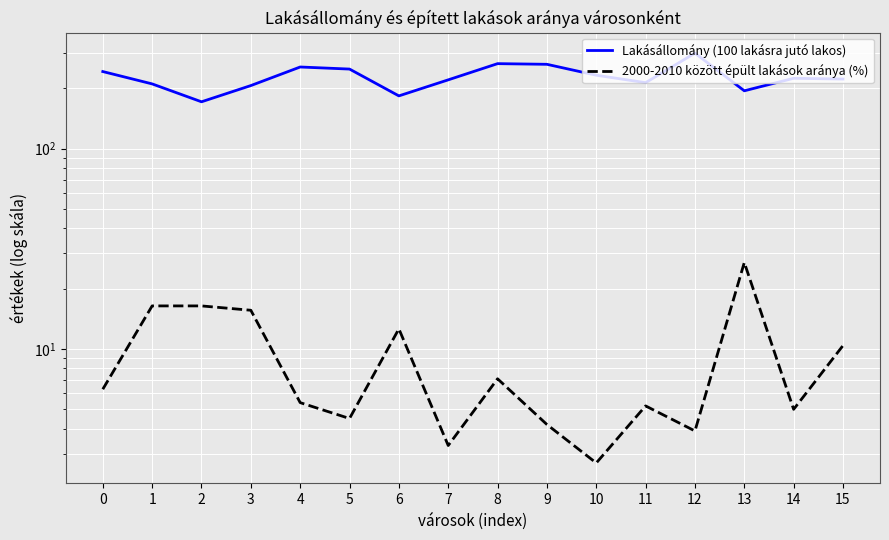

True or false: 2000-2010 között épült lakások aránya (%) and Lakásállomány (100 lakásra jutó lakos) intersect in this chart.

False